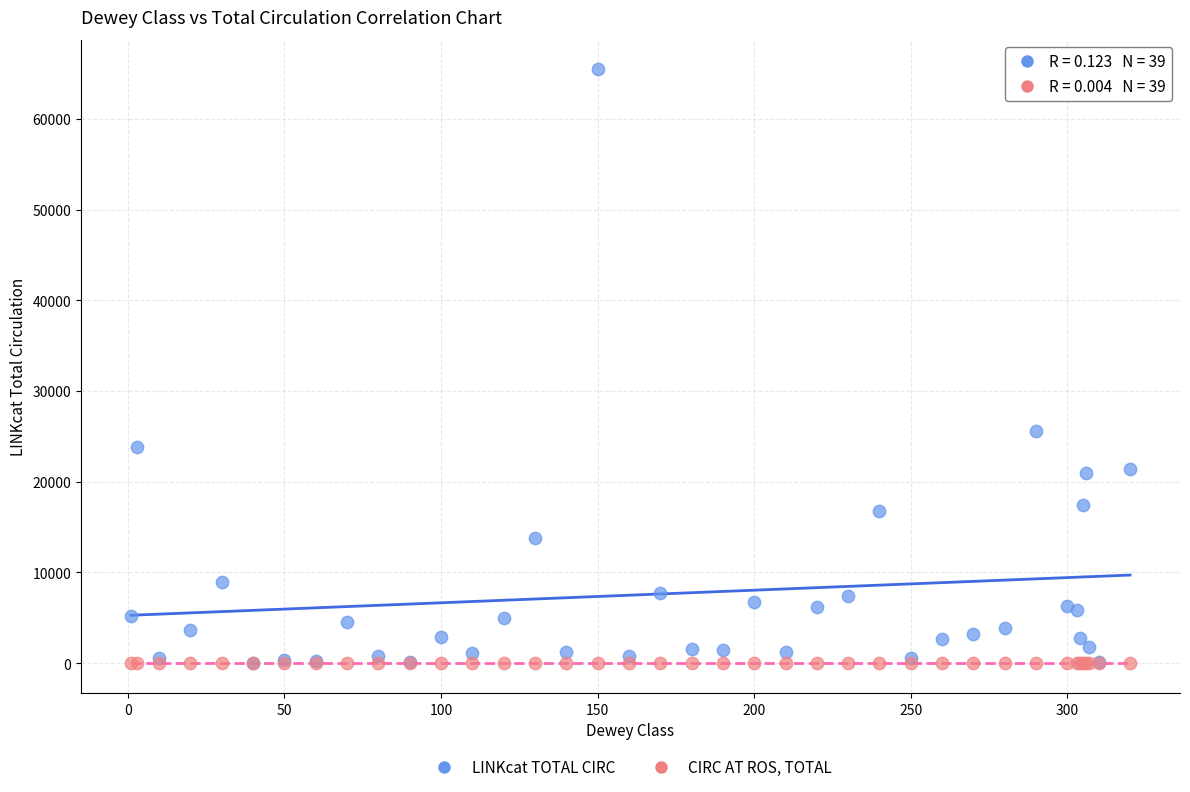

Across all series, what Y value is closest to 32725?

25642